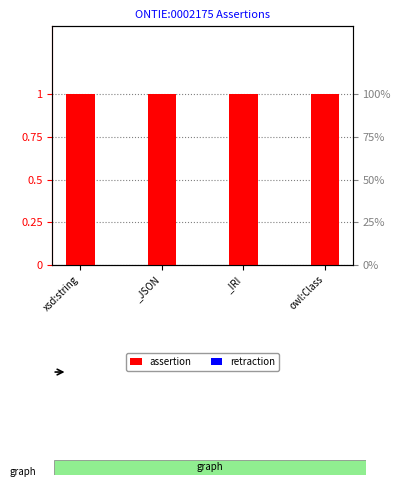

Reading right to left, list all the values displayed in this chart.

assertion: 1	1	1	1
retraction: 0	0	0	0